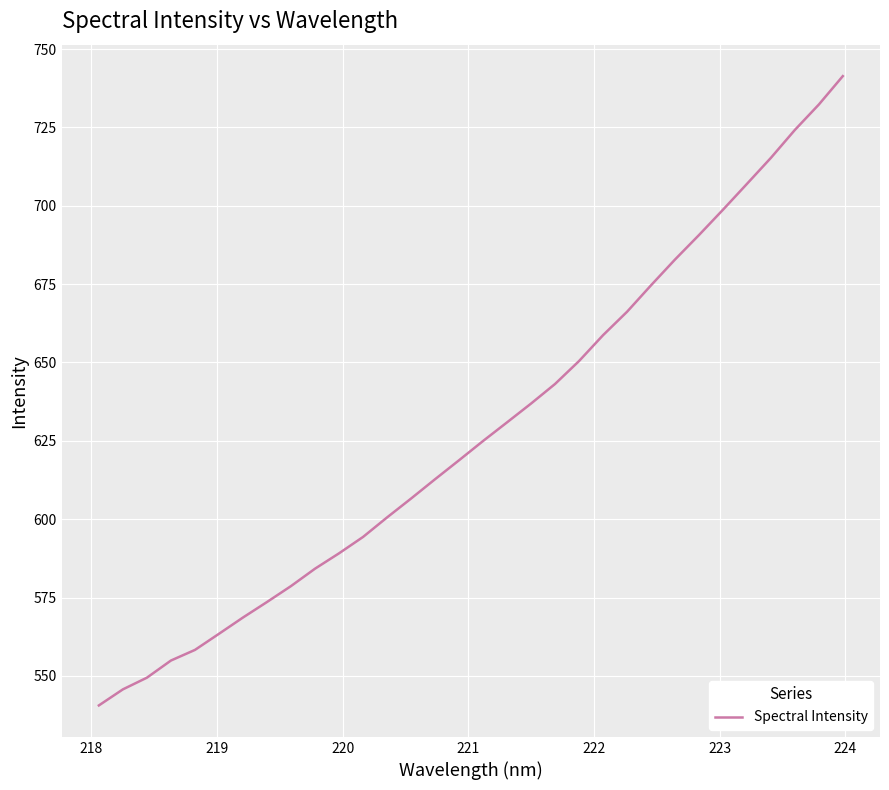

What is the difference between the maximum and minimum values?

200.8